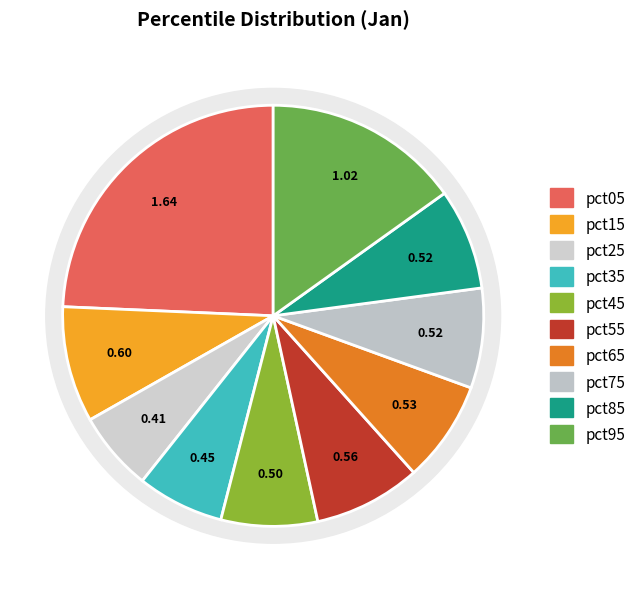

Is the sum of pct55 and pct45 greater than half?

No